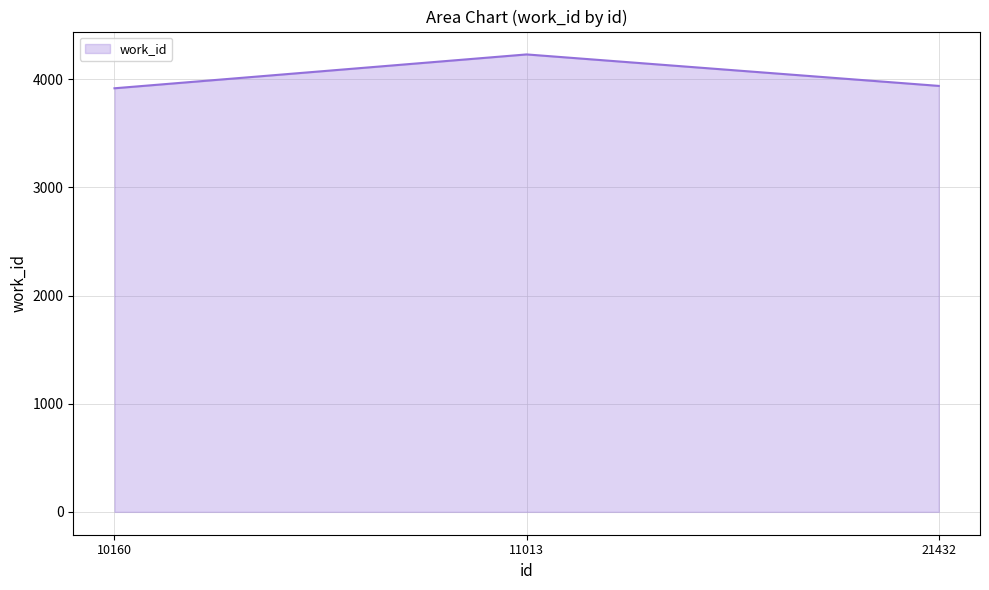

What is the sum of the values at 10160 and 11013?

8145